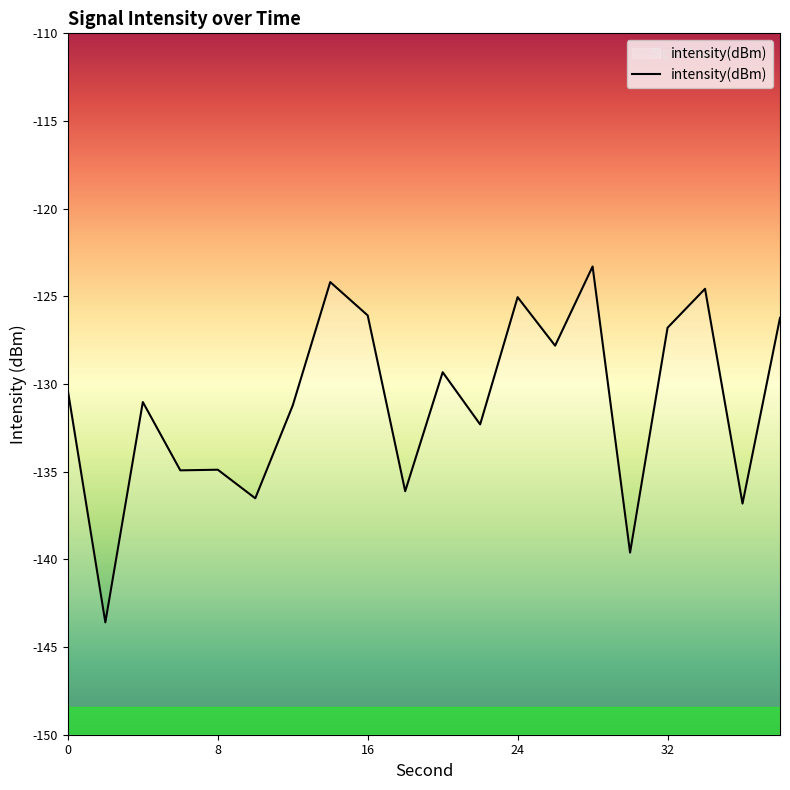

Where is the first local minimum?

2